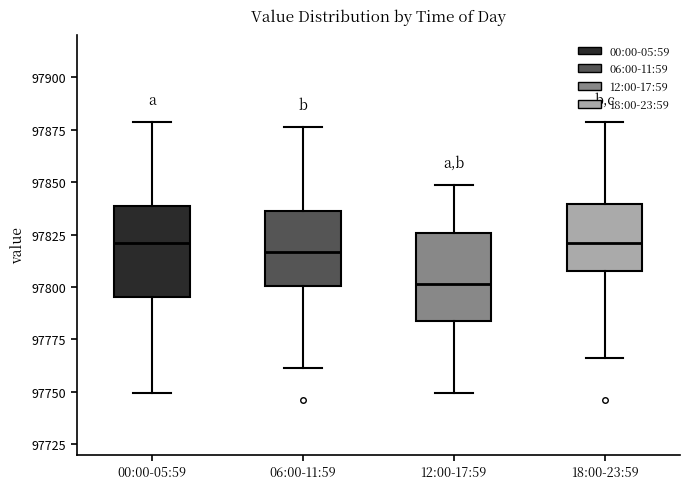

Where does the upper whisker of the box for 06:00-11:59 end on the y-axis? The values are not printed on the chart, so give them approximately, as read against the axis.

97875